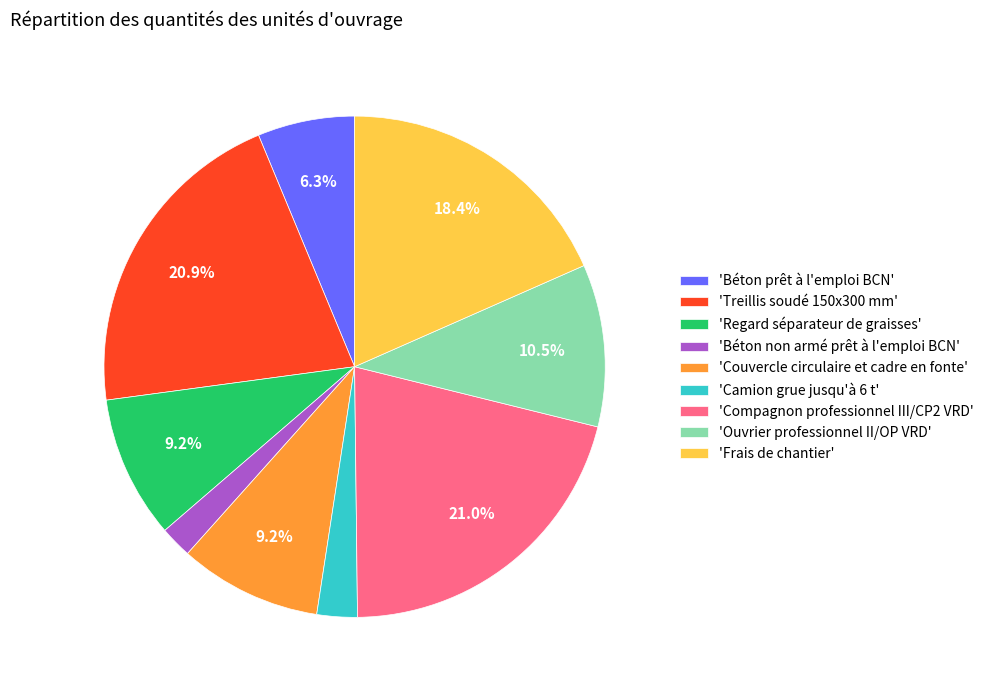

Between 'Camion grue jusqu'à 6 t' and 'Béton prêt à l'emploi BCN', which is larger?

'Béton prêt à l'emploi BCN'